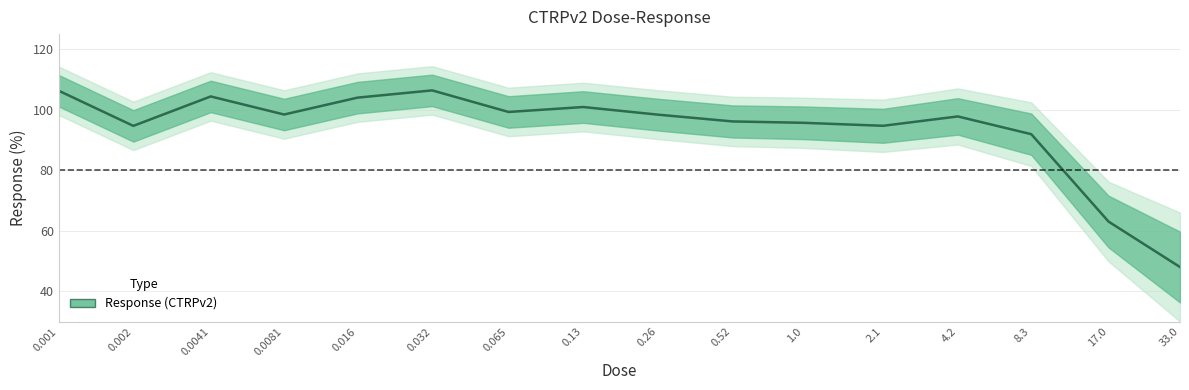

Reading left to right, extract all data points from this chart.

106.3	94.7	104.4	98.4	104.0	106.4	99.3	100.9	98.4	96.1	95.7	94.7	97.8	91.9	63.0	48.0